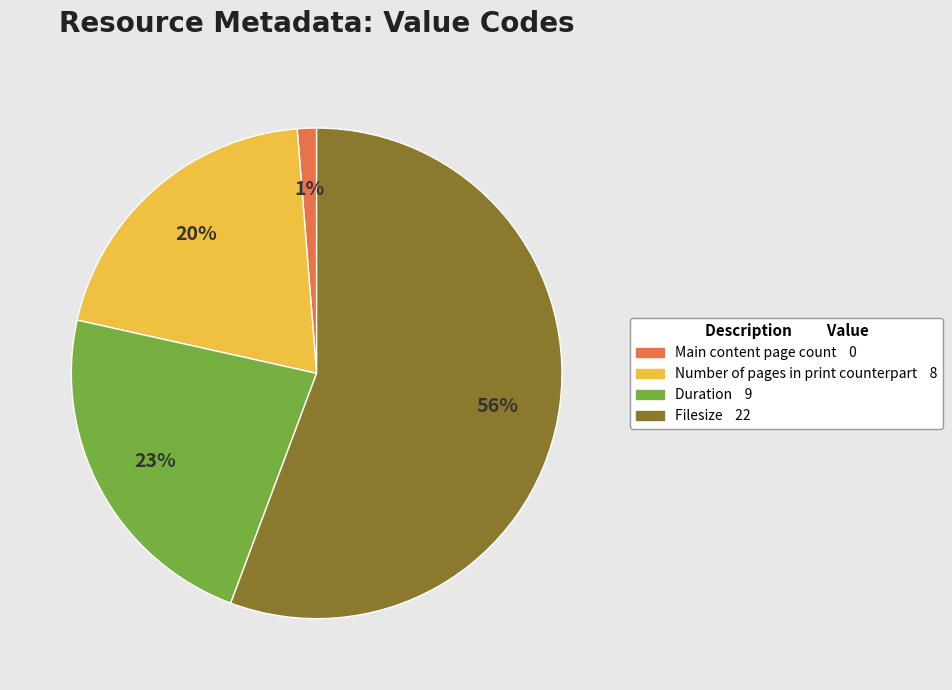

True or false: Filesize accounts for 56% of the total.

True